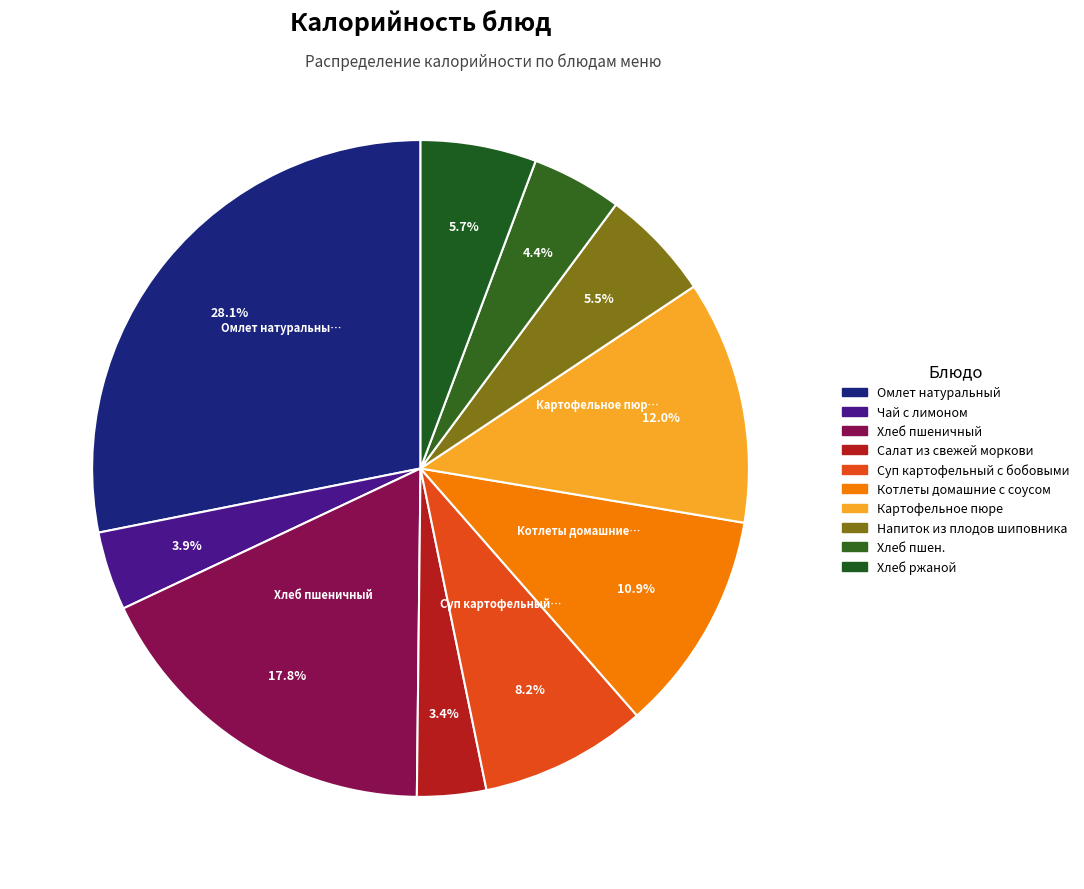

Between Картофельное пюре and Салат из свежей моркови, which is larger?

Картофельное пюре